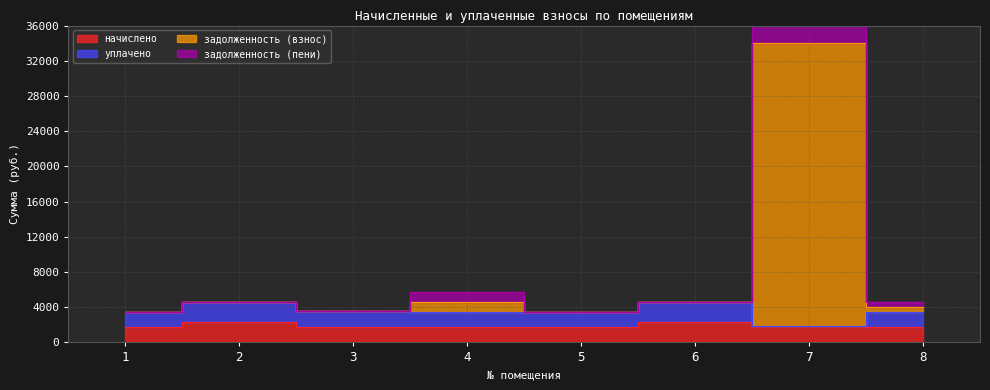

At which label does задолженность (пени) reach its minimum?

5